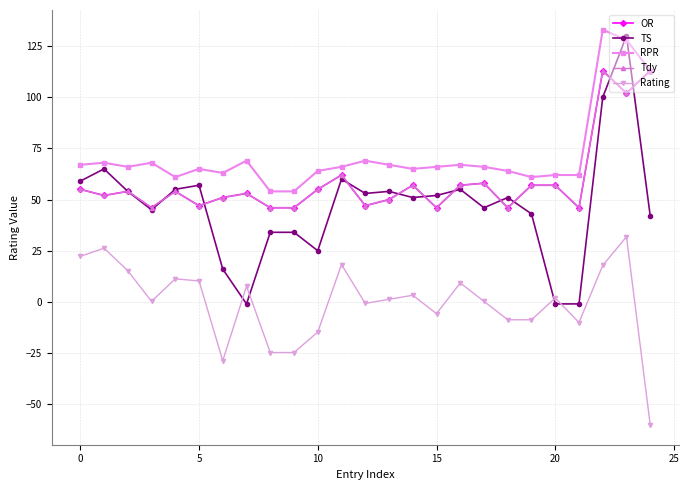

What is the label of the 23rd point from the left?

22